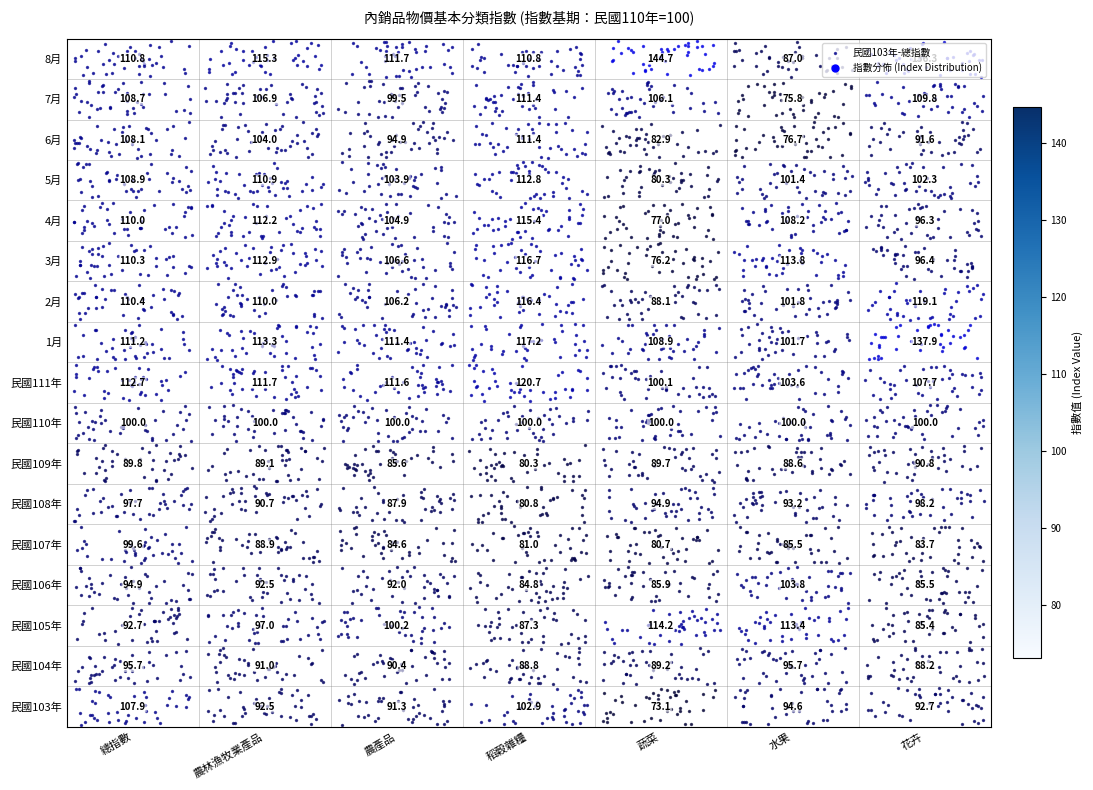

How many distinct data groups are displayed?

1